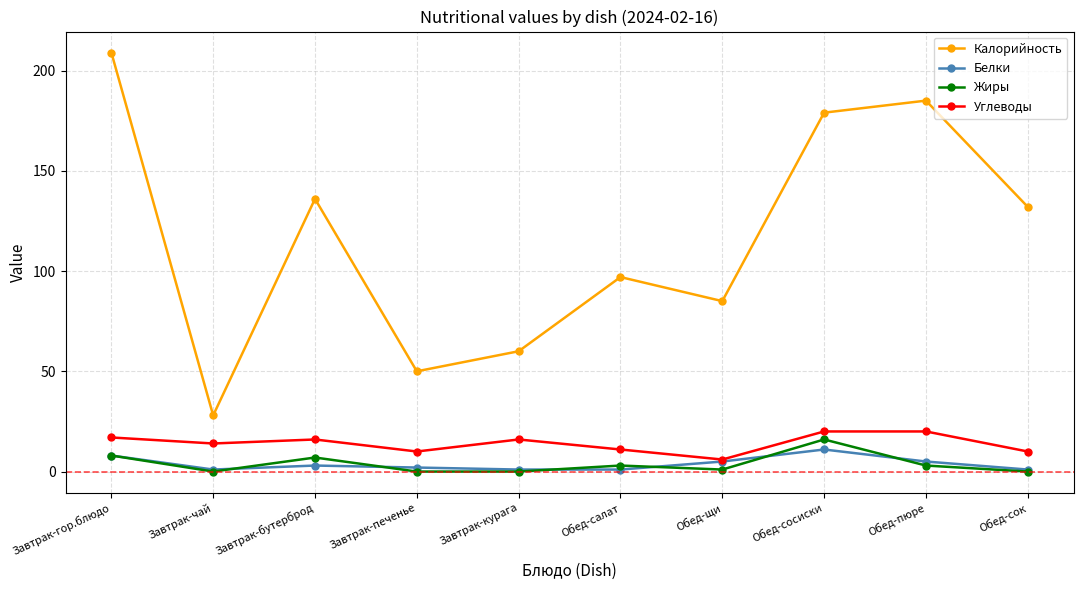

Read the Белки value at Завтрак-печенье.

2